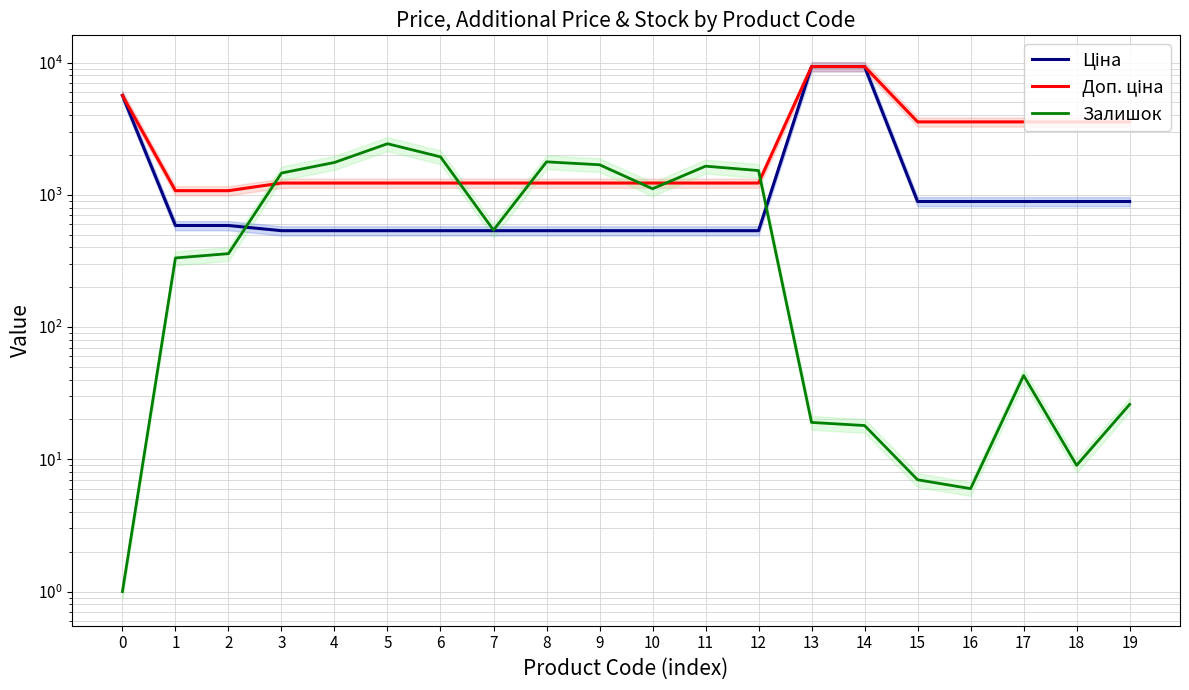

How many values in the Залишок series exceed 541?

9